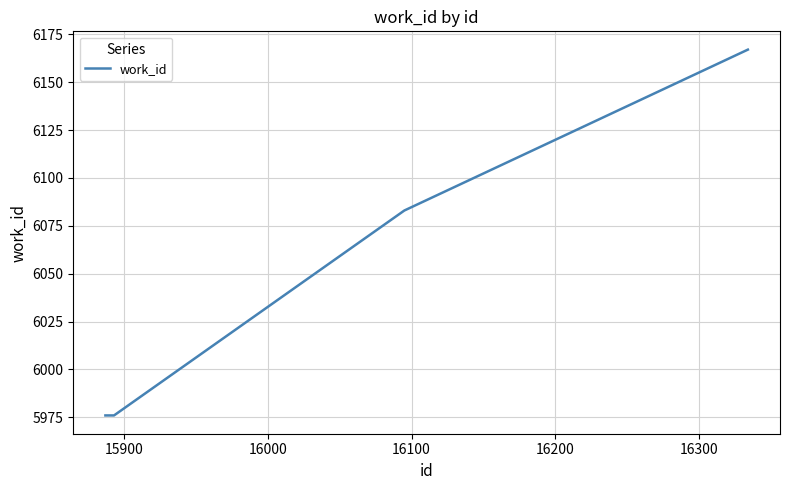

What is the sum of all values?

36154